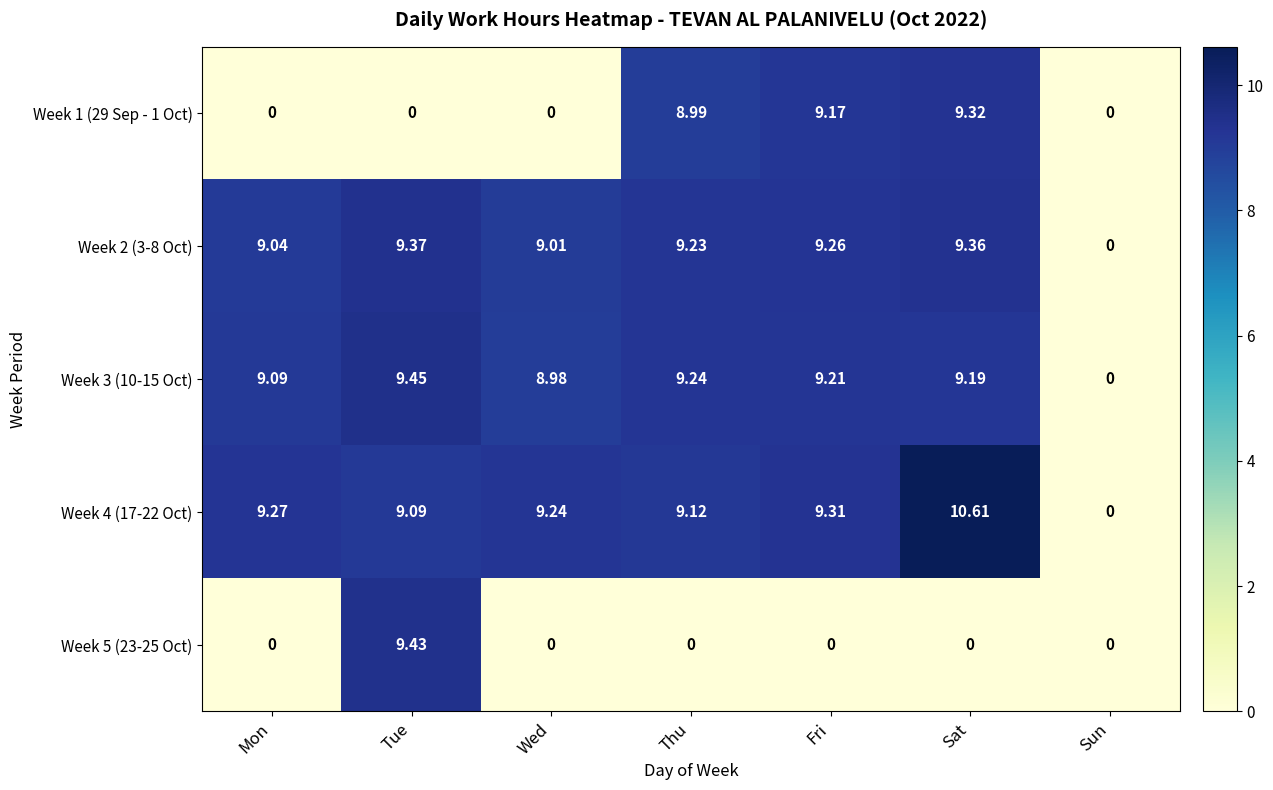

At which label is Week 2 (3-8 Oct) closest to 4?

Sun